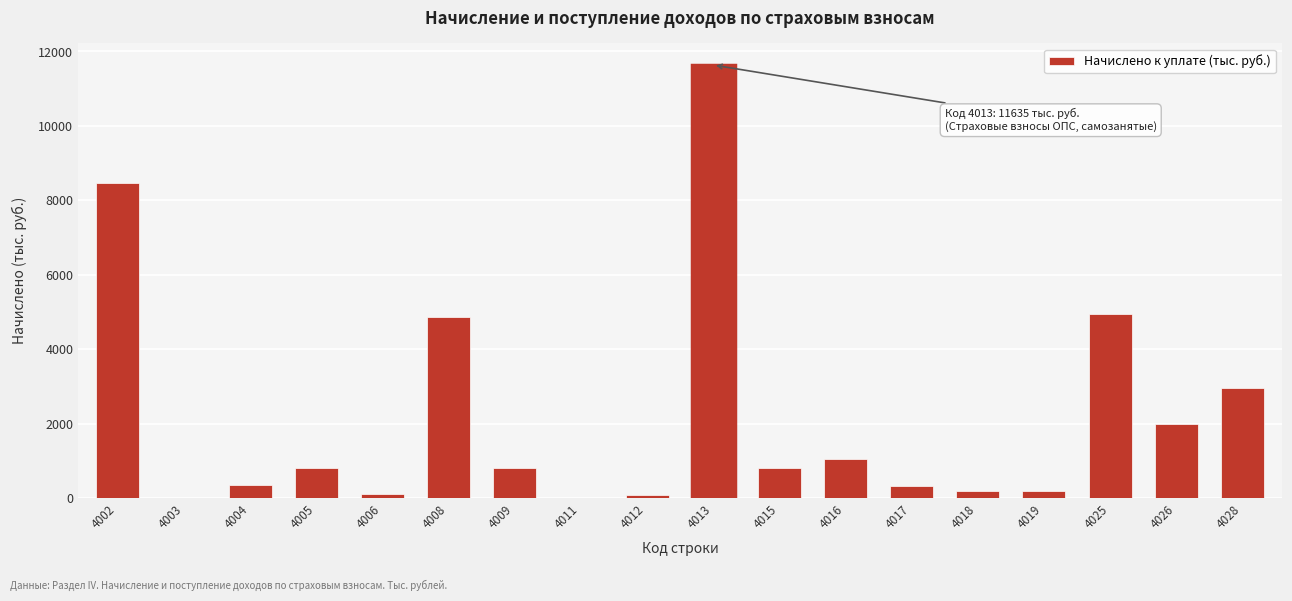

Which has a higher value, 4026 or 4004?

4026